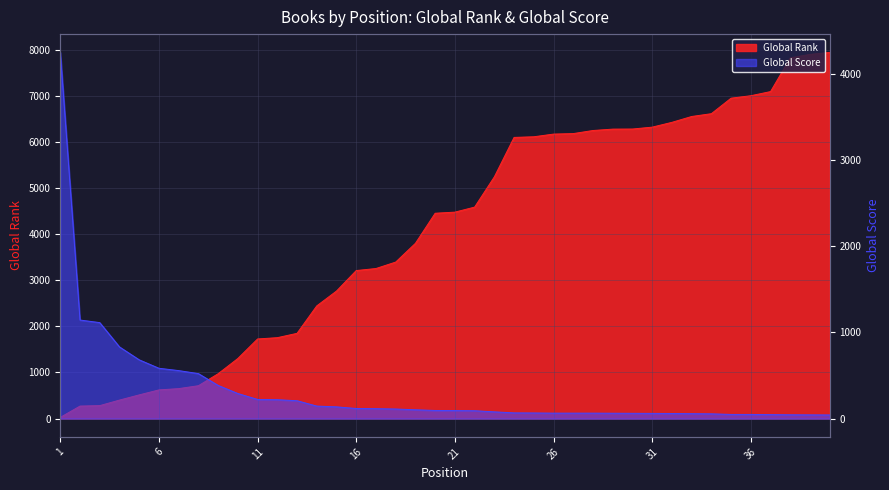

What is the value of the Global Score point at the 7th from the left?

557